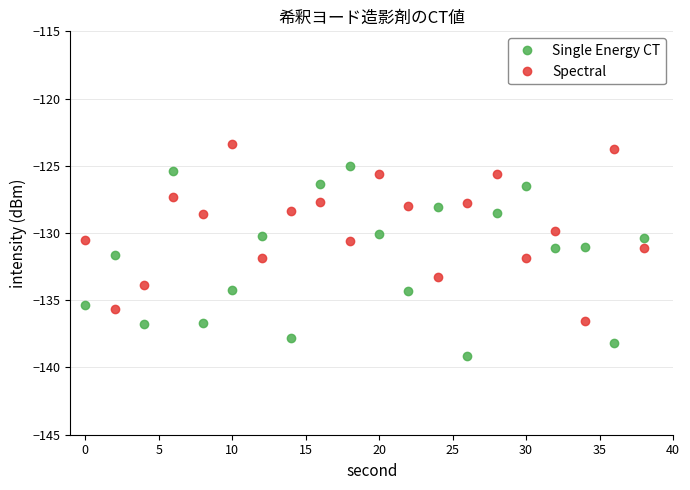

What is the difference between the maximum and minimum values in the Single Energy CT series?

14.1